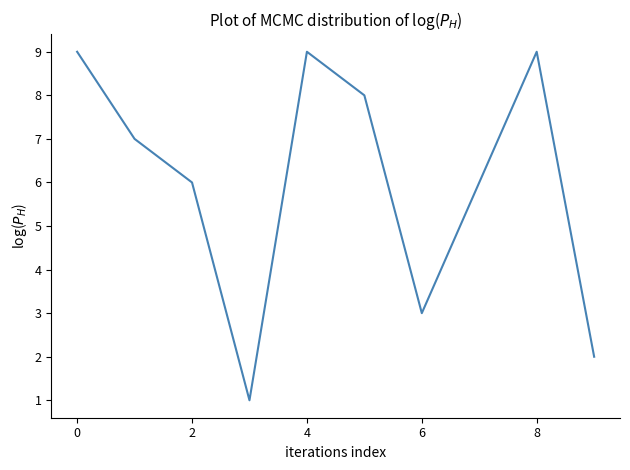

What is the maximum value shown in the chart?

9